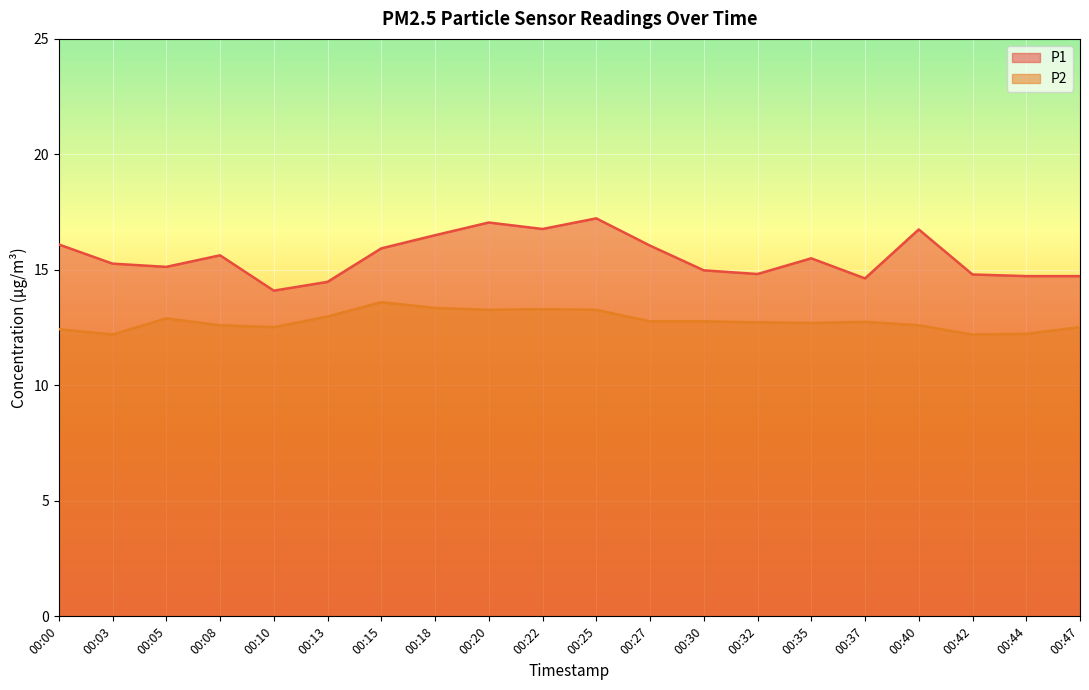

Reading right to left, what are all the values shown in this chart?

P1: 00:47=14.7	00:44=14.7	00:42=14.8	00:40=16.8	00:37=14.6	00:35=15.5	00:32=14.8	00:30=15.0	00:27=16.1	00:25=17.2	00:22=16.8	00:20=17.1	00:18=16.5	00:15=15.9	00:13=14.5	00:10=14.1	00:08=15.6	00:05=15.1	00:03=15.3	00:00=16.1
P2: 00:47=12.5	00:44=12.2	00:42=12.2	00:40=12.6	00:37=12.8	00:35=12.7	00:32=12.7	00:30=12.8	00:27=12.8	00:25=13.3	00:22=13.3	00:20=13.3	00:18=13.3	00:15=13.6	00:13=13.0	00:10=12.5	00:08=12.6	00:05=12.9	00:03=12.2	00:00=12.4